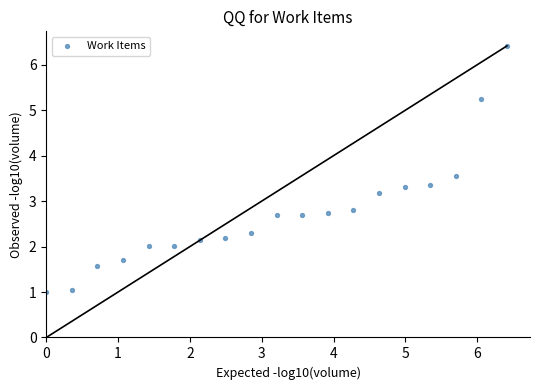

What is the range of X values (max minus min)?

6.4